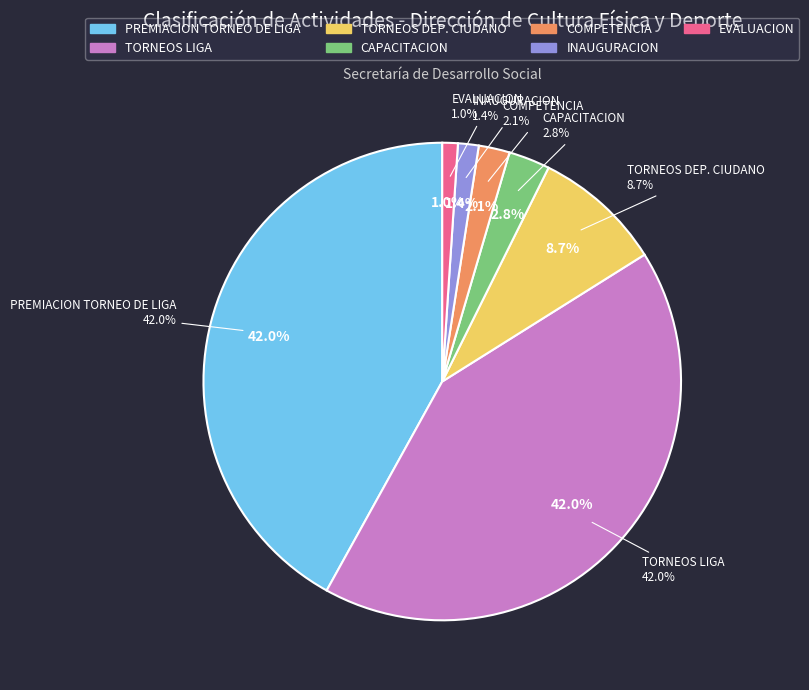

What is the largest slice in the pie chart?

PREMIACION TORNEO DE LIGA